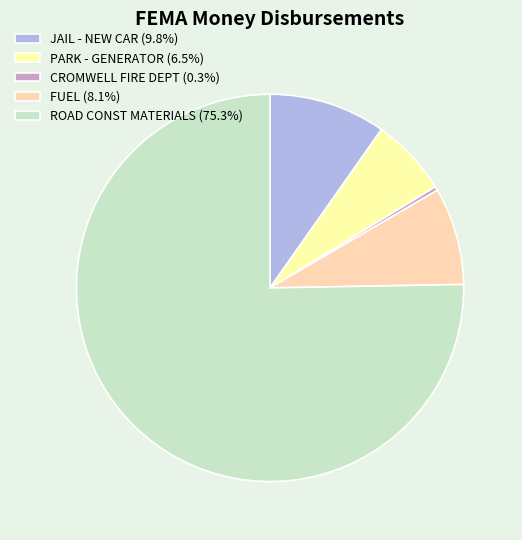

Does any single category account for the majority?

Yes